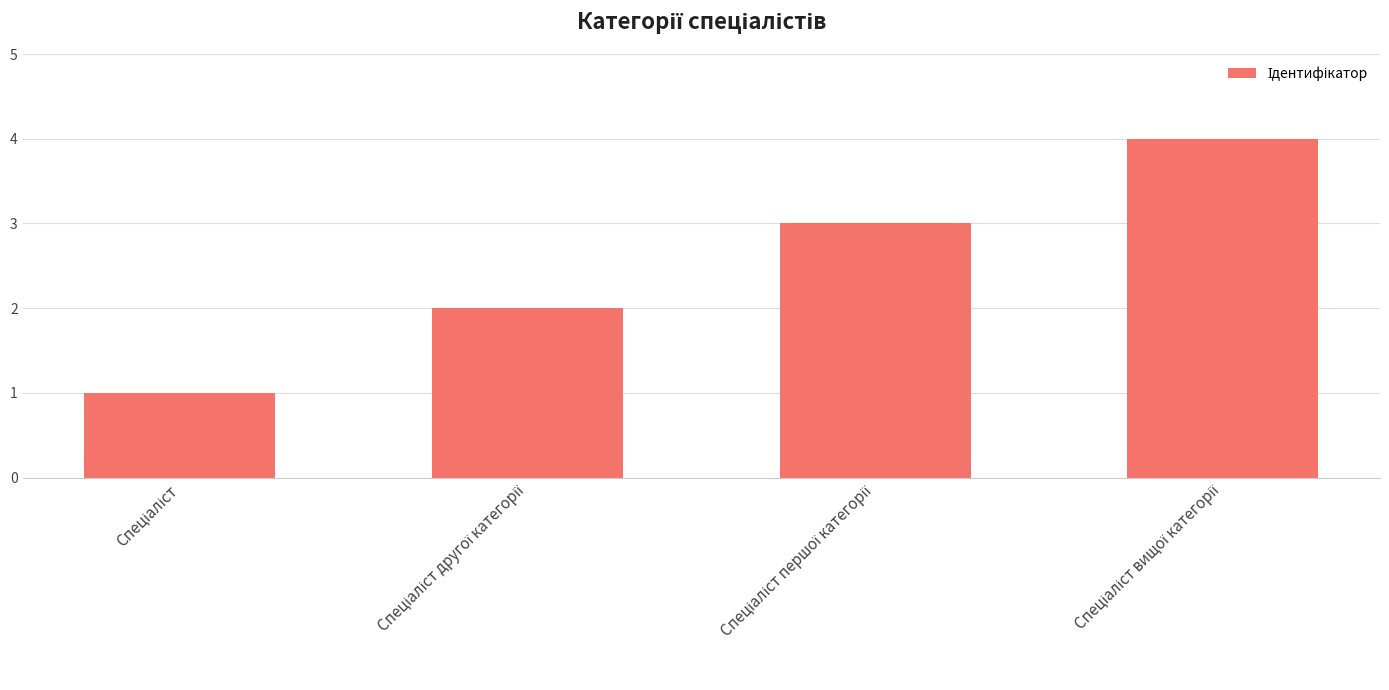

What is the greatest value displayed?

4